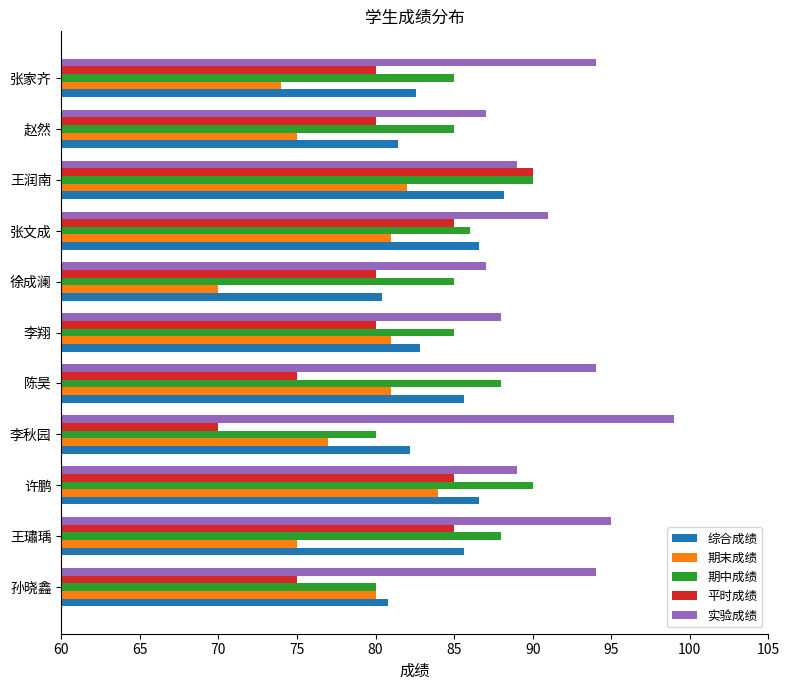

What is the sum of all 期中成绩 values?

942.0